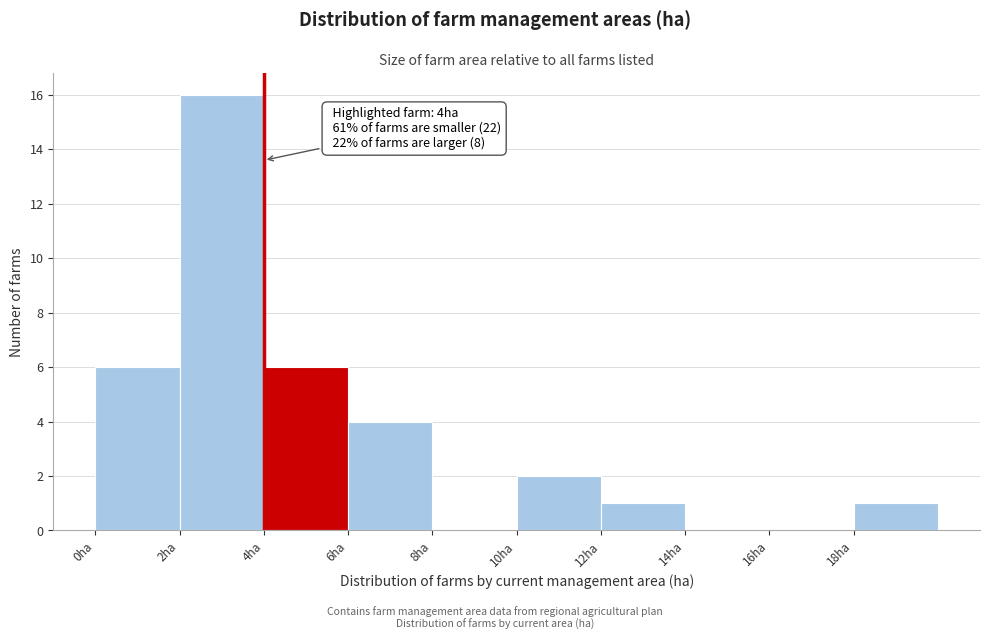

Over which range of the x-axis is the bar tallest?

2 to 4